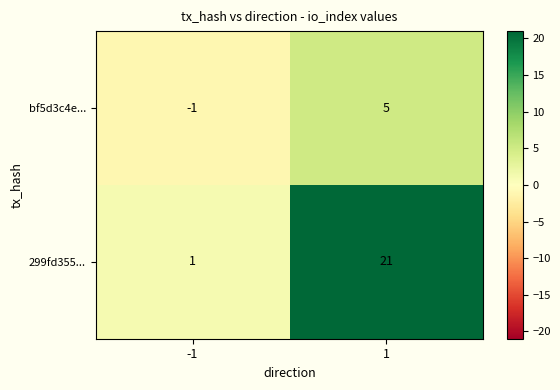

List the series in order of their peak value, highest first.

299fd355..., bf5d3c4e...